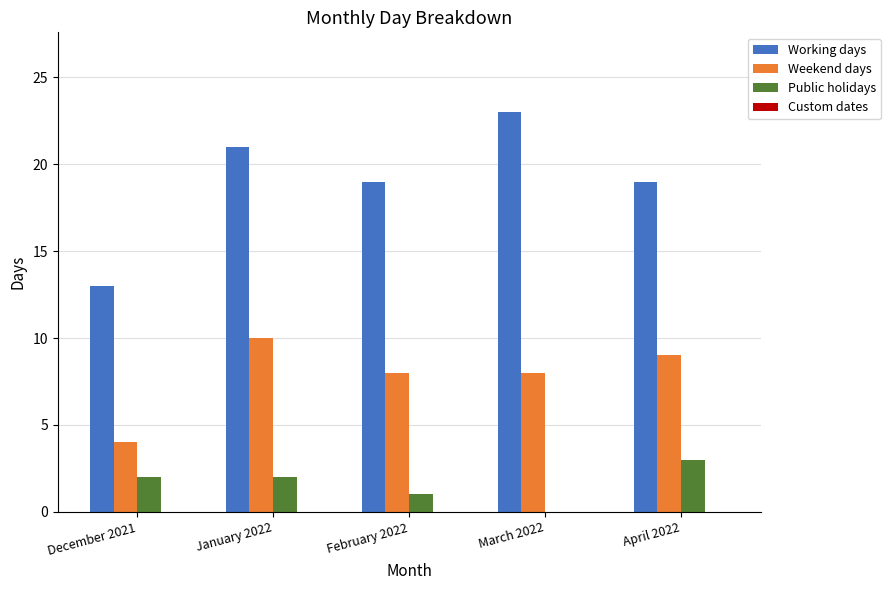

Which series has the largest total across all categories?

Working days